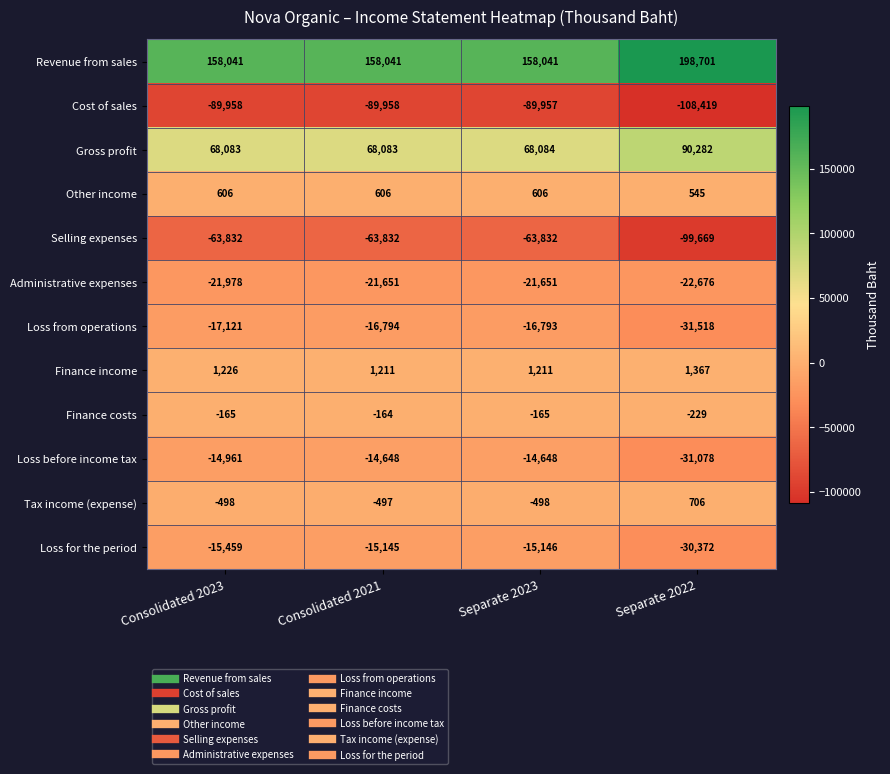

The value of Finance costs at Consolidated 2021 is -46. True or false?

False